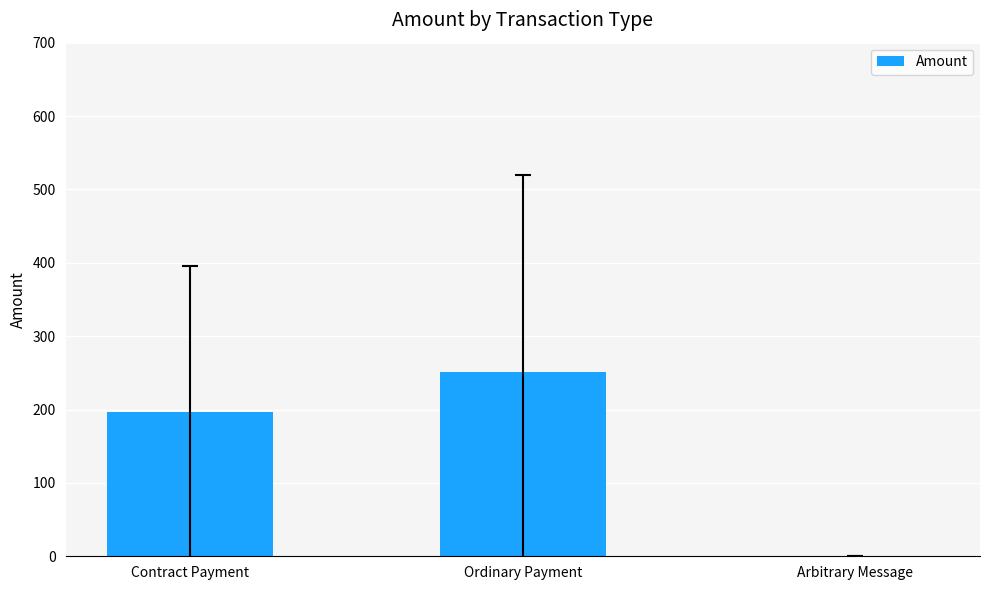

The chart shows a value of 251.2 at Ordinary Payment. True or false?

True